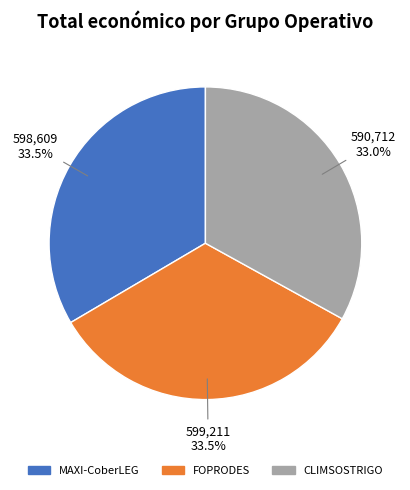

What is the ratio of the value at CLIMSOSTRIGO to the value at FOPRODES?

1.0